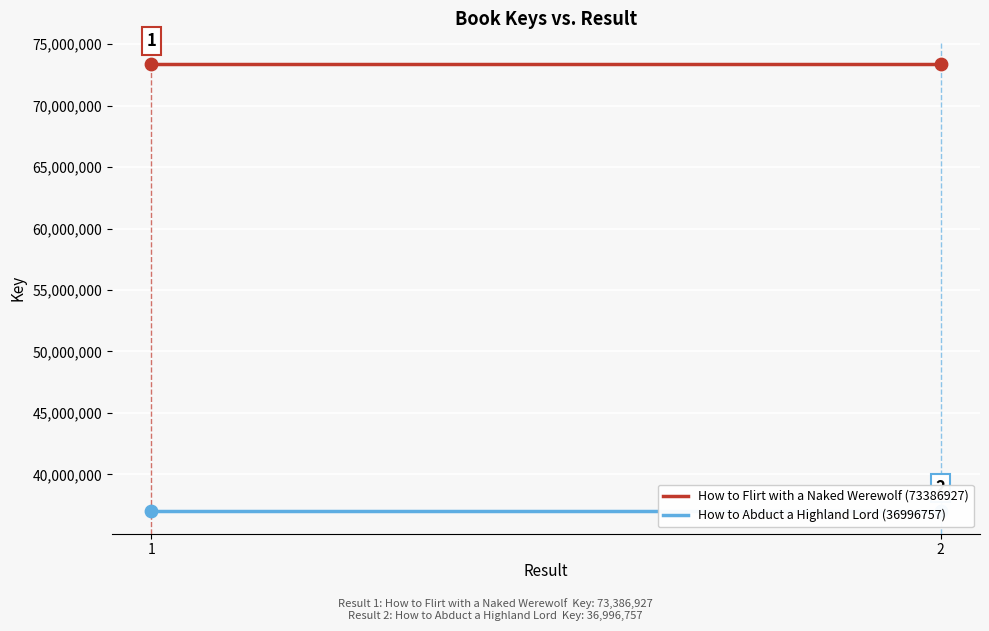

Is the value of How to Flirt with a Naked Werewolf (73386927) at 2 greater than the value of How to Abduct a Highland Lord (36996757) at 2?

Yes